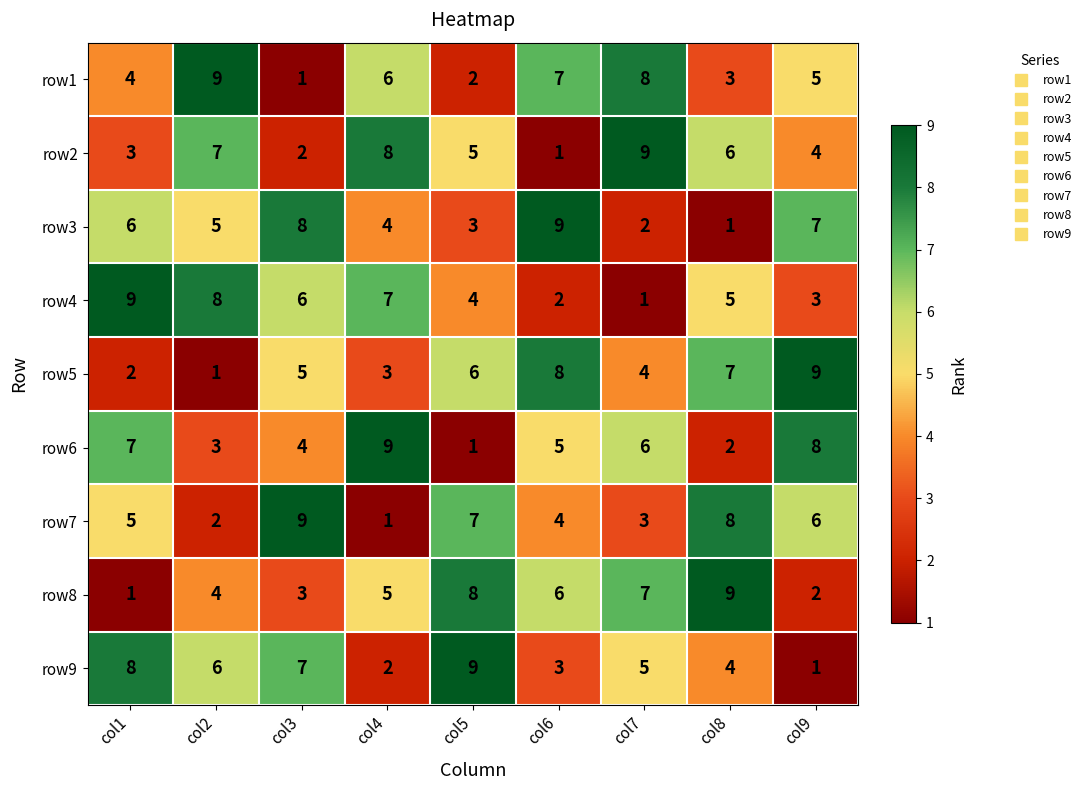

The row8 series shows 3 at col5. True or false?

False